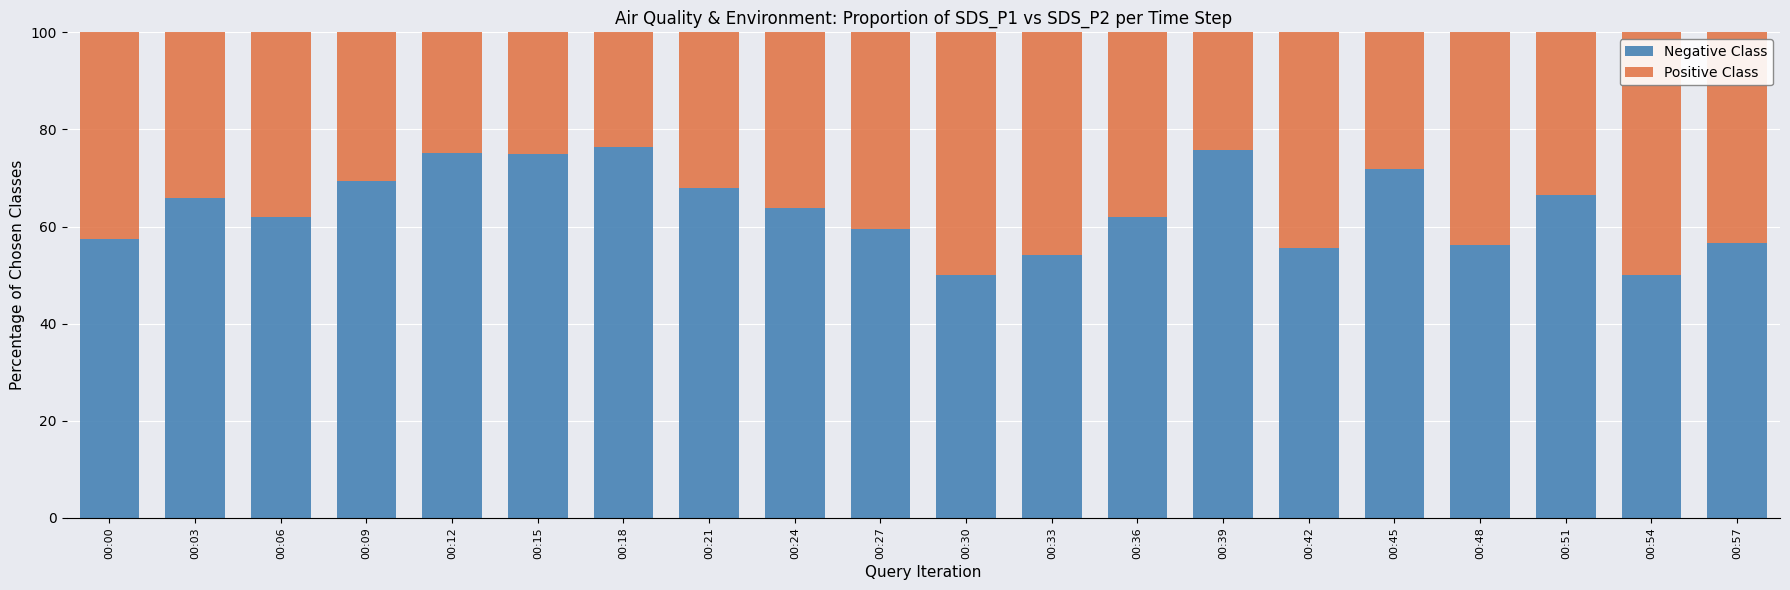

Are the bars grouped side by side (vs. stacked)?

No